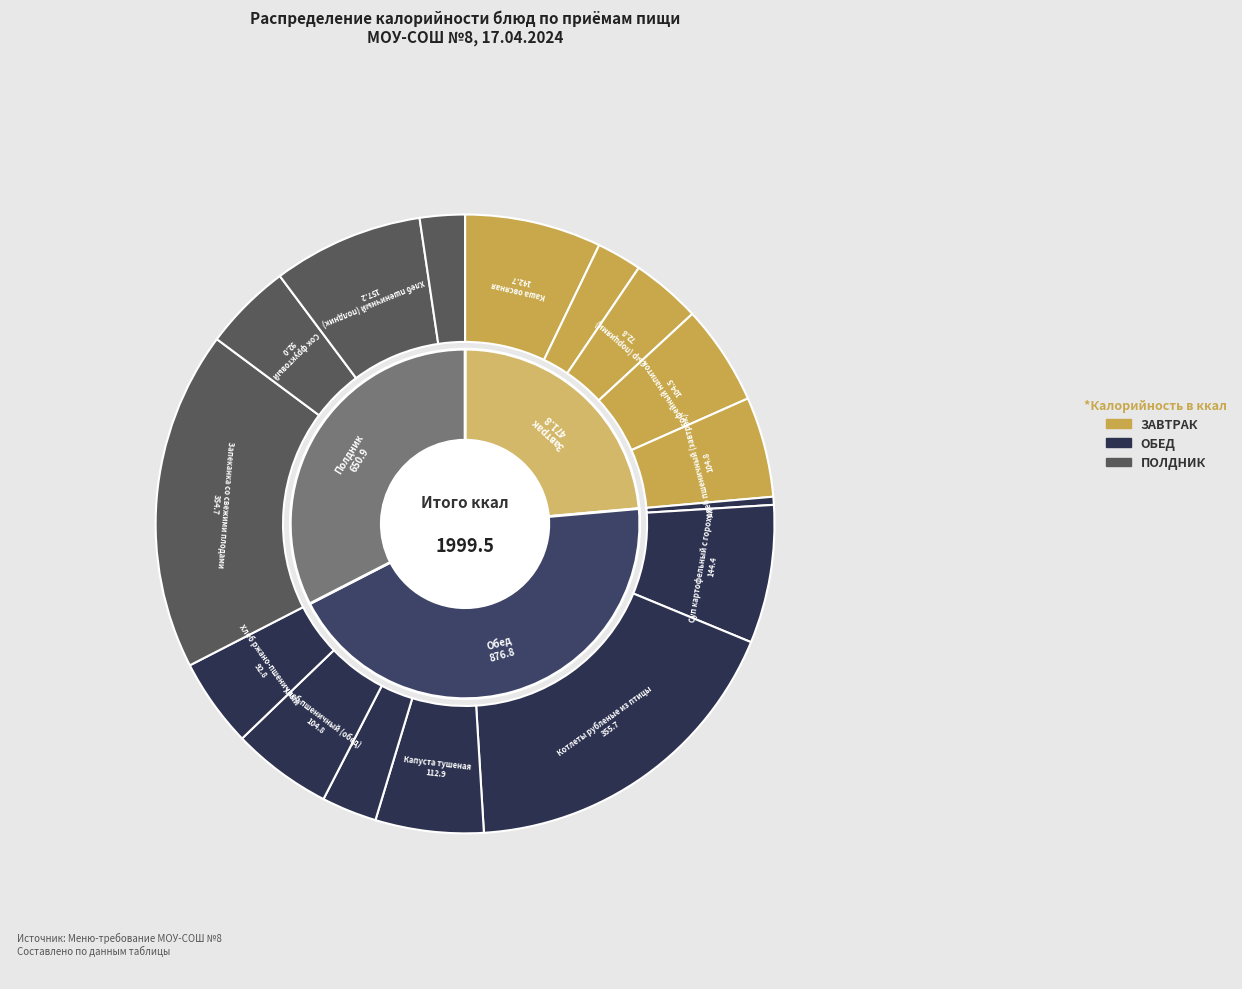

Combined, do Фрукты свежие (полдник) and Хлеб пшеничный (обед) account for over 50%?

No